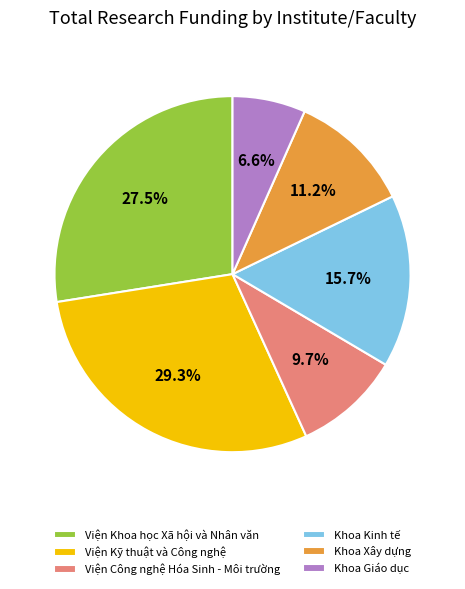

Does Khoa Giáo dục represent more than half of the total?

No